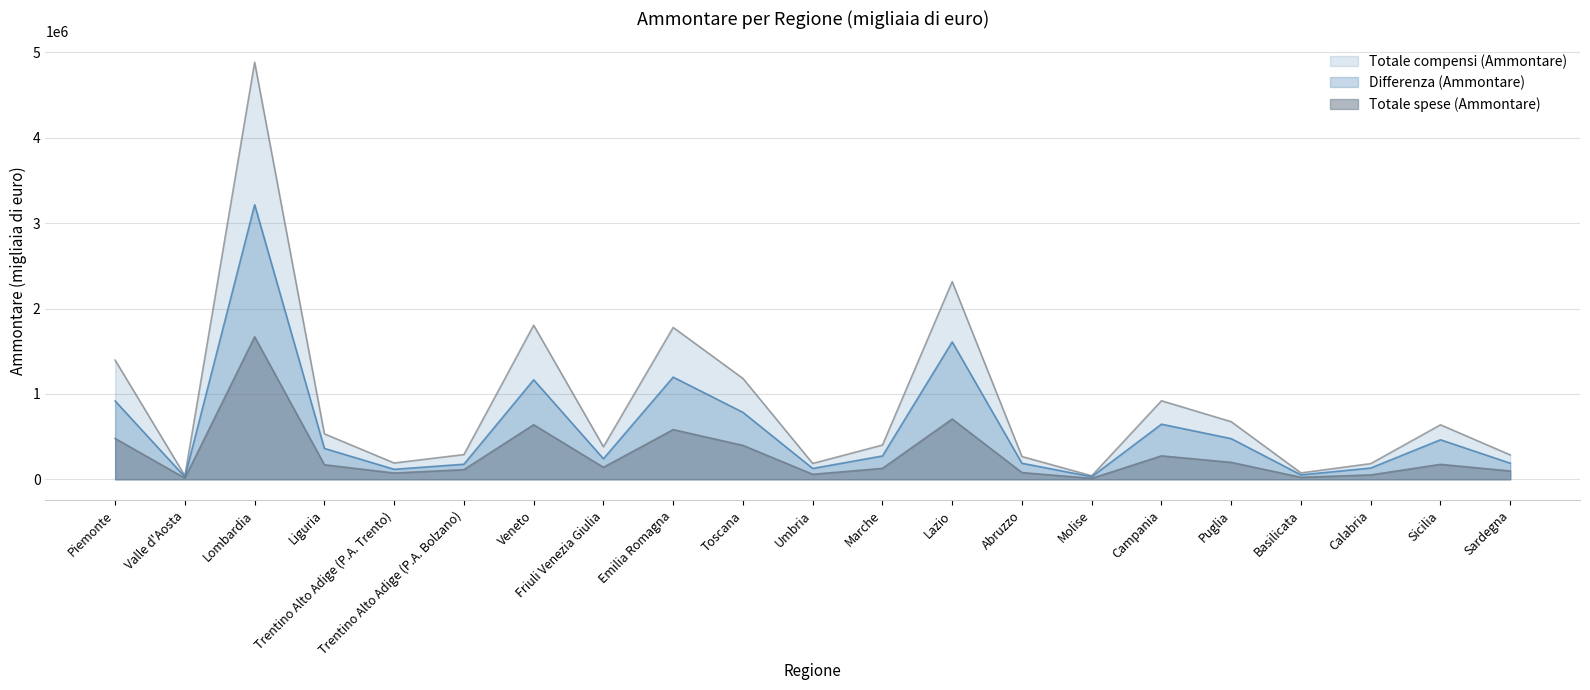

List the series in order of their peak value, highest first.

Totale compensi (Ammontare), Differenza (Ammontare), Totale spese (Ammontare)